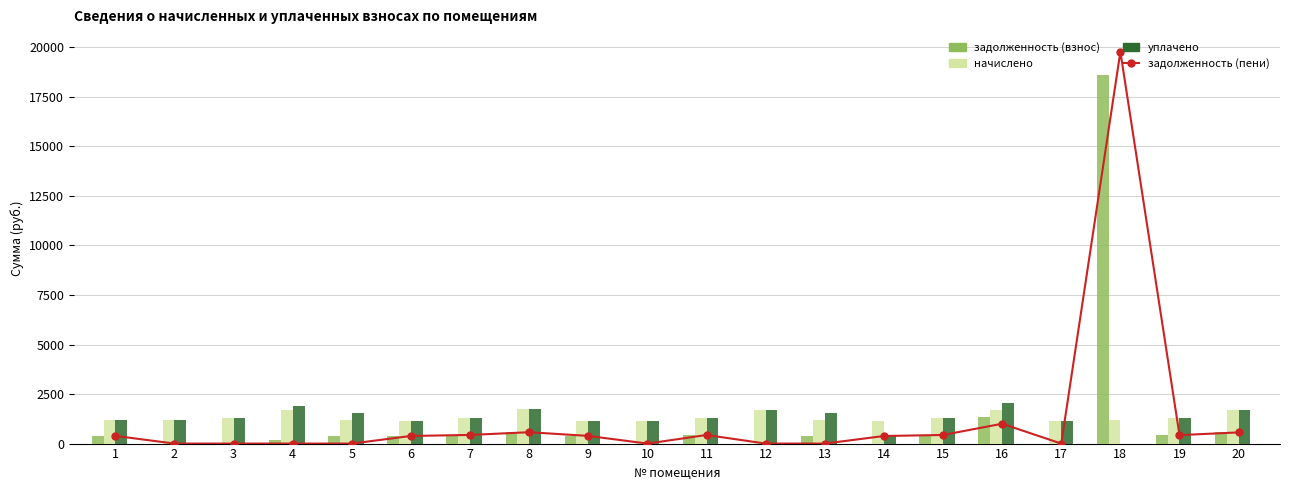

List the labels in order of начислено value, largest first.

8, 12, 4, 20, 16, 3, 7, 15, 11, 19, 5, 18, 2, 13, 1, 9, 10, 6, 14, 17